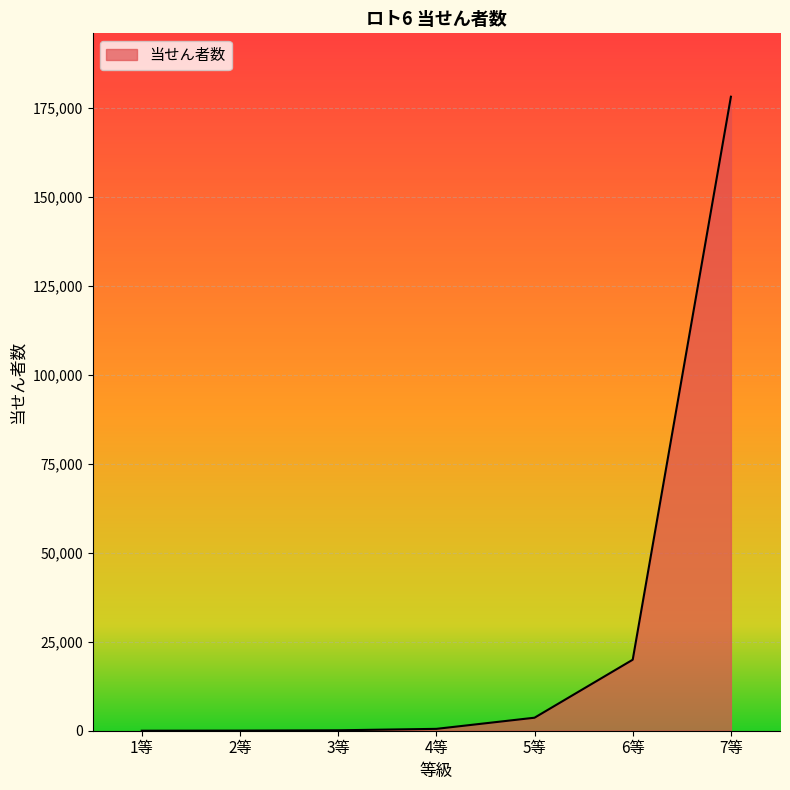

At which label is the value closest to 89096?

6等